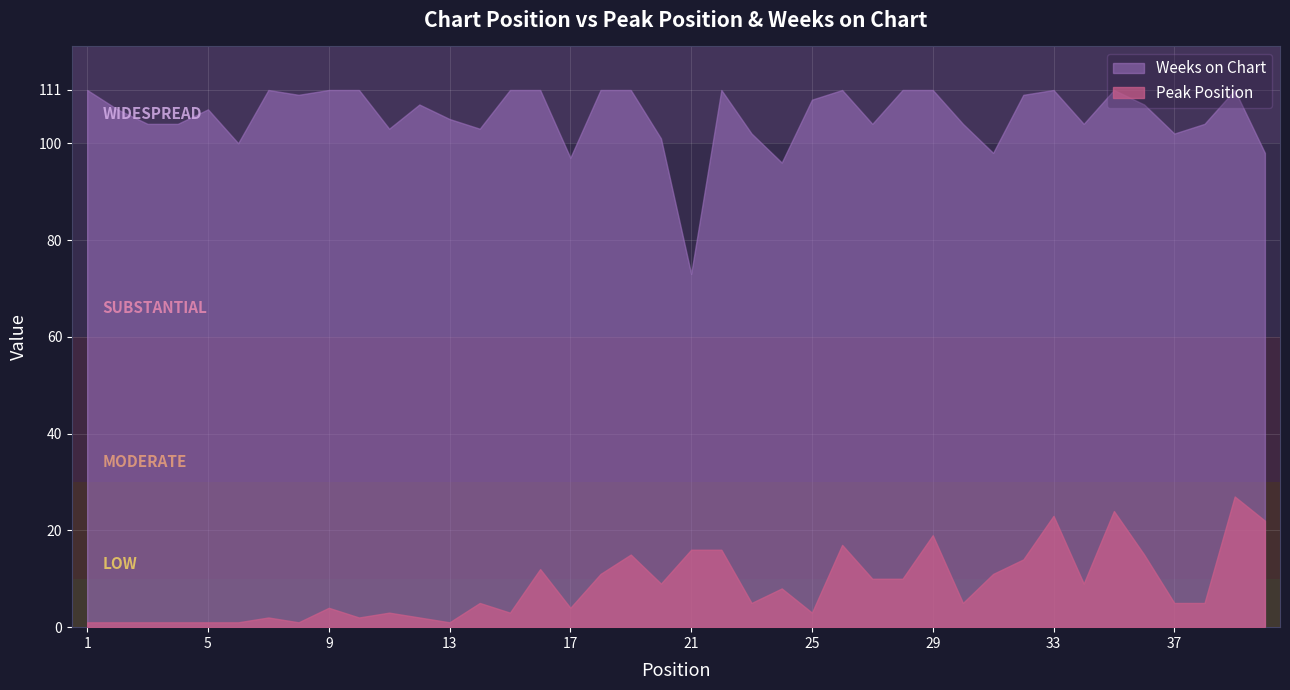

What is the difference between the Weeks on Chart values at 37 and 20?

1